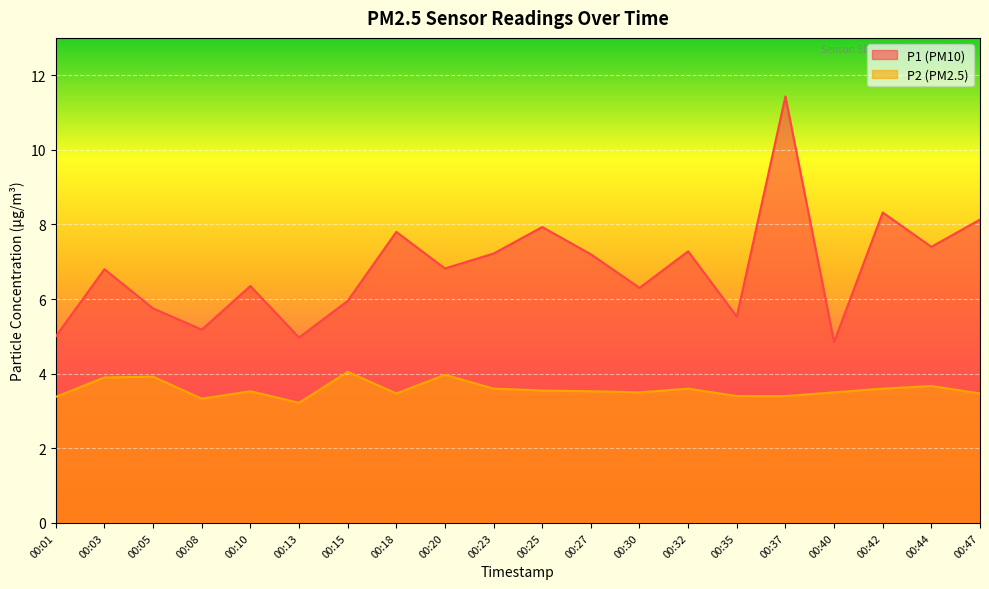

Reading right to left, what are all the values shown in this chart?

P1: 00:47=8.1	00:44=7.4	00:42=8.3	00:40=4.8	00:37=11.4	00:35=5.5	00:32=7.3	00:30=6.3	00:27=7.2	00:25=7.9	00:23=7.2	00:20=6.8	00:18=7.8	00:15=6.0	00:13=5.0	00:10=6.3	00:08=5.2	00:05=5.8	00:03=6.8	00:01=5.0
P2: 00:47=3.5	00:44=3.7	00:42=3.6	00:40=3.5	00:37=3.4	00:35=3.4	00:32=3.6	00:30=3.5	00:27=3.5	00:25=3.5	00:23=3.6	00:20=4.0	00:18=3.5	00:15=4.0	00:13=3.2	00:10=3.5	00:08=3.3	00:05=3.9	00:03=3.9	00:01=3.4